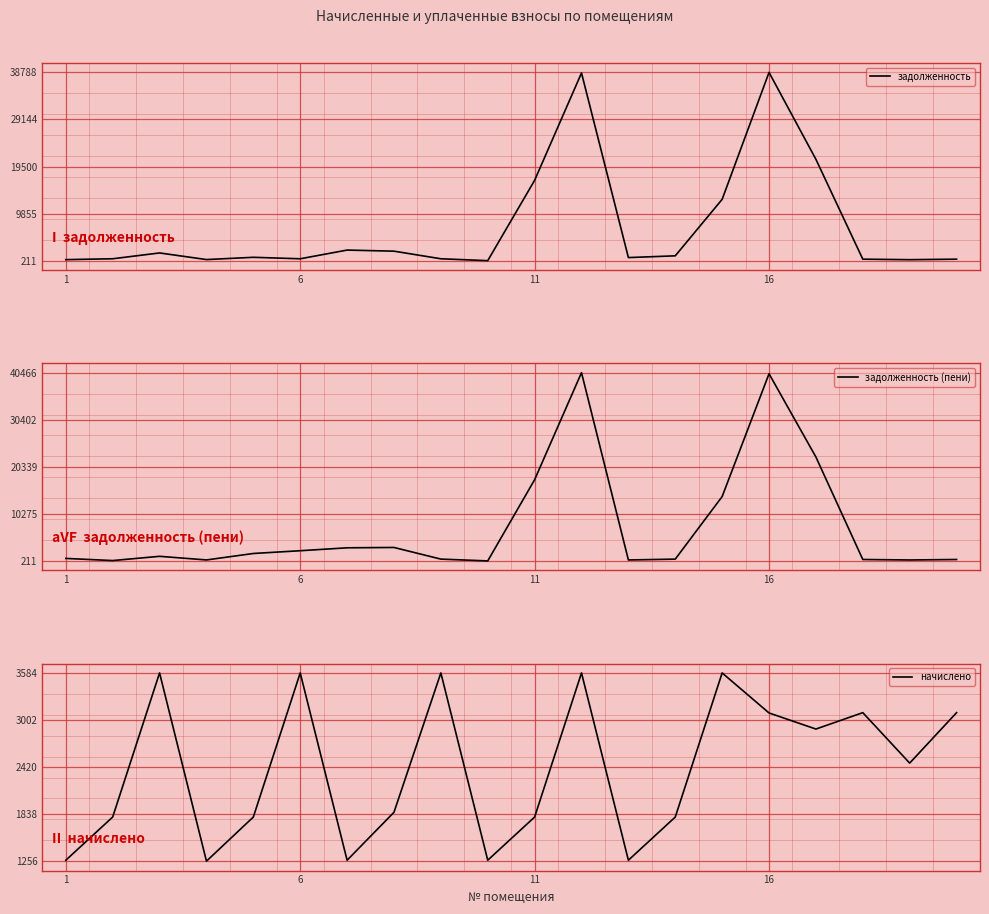

True or false: задолженность has a value of 410.7 at 18.

True